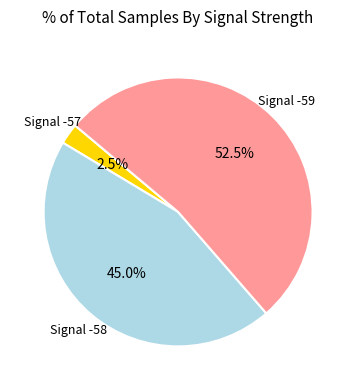

Is there a majority slice in this chart?

Yes